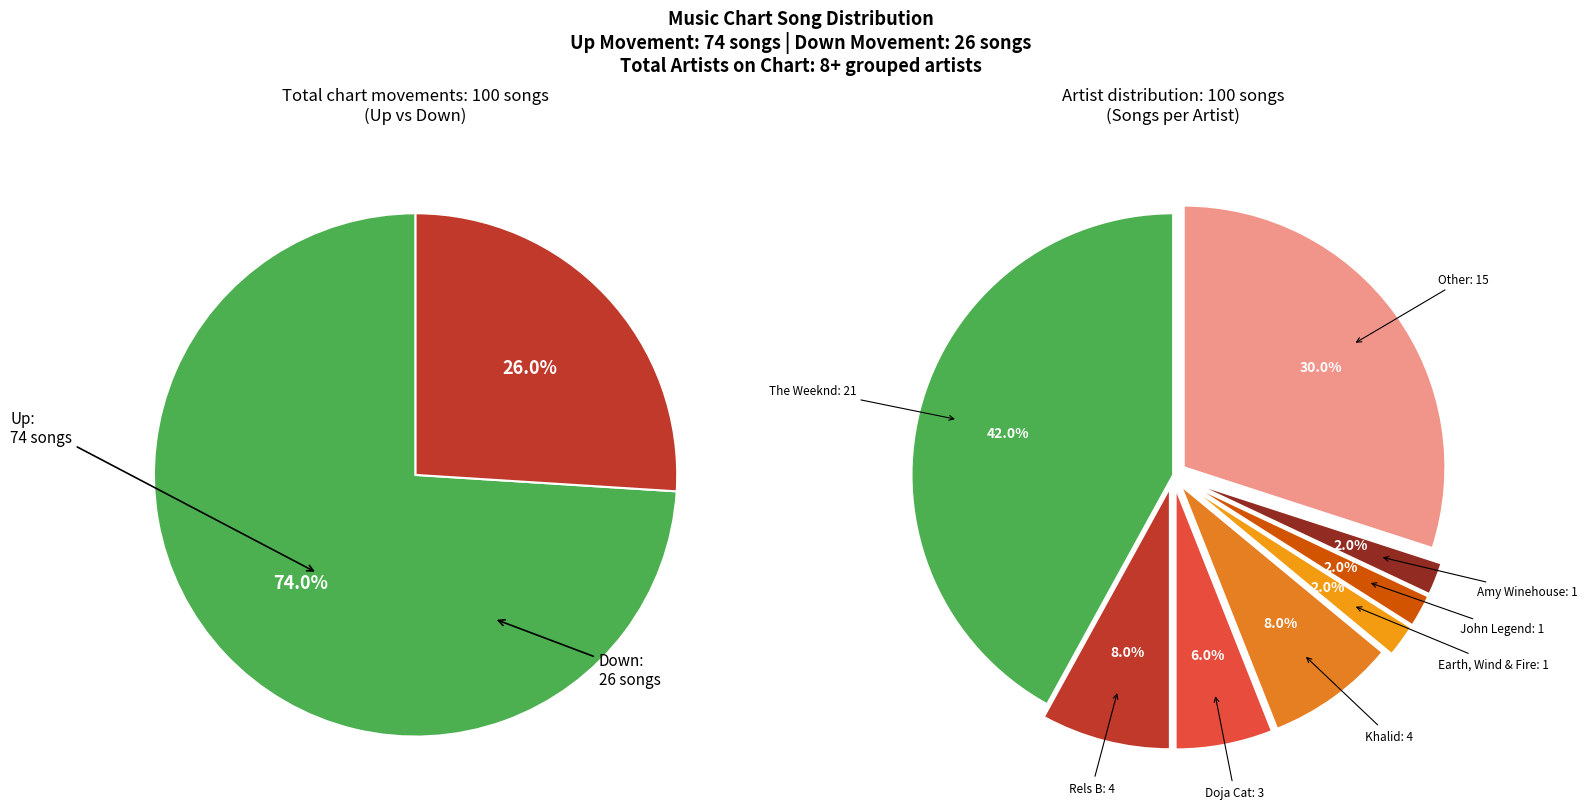

True or false: up accounts for 74% of the total.

True